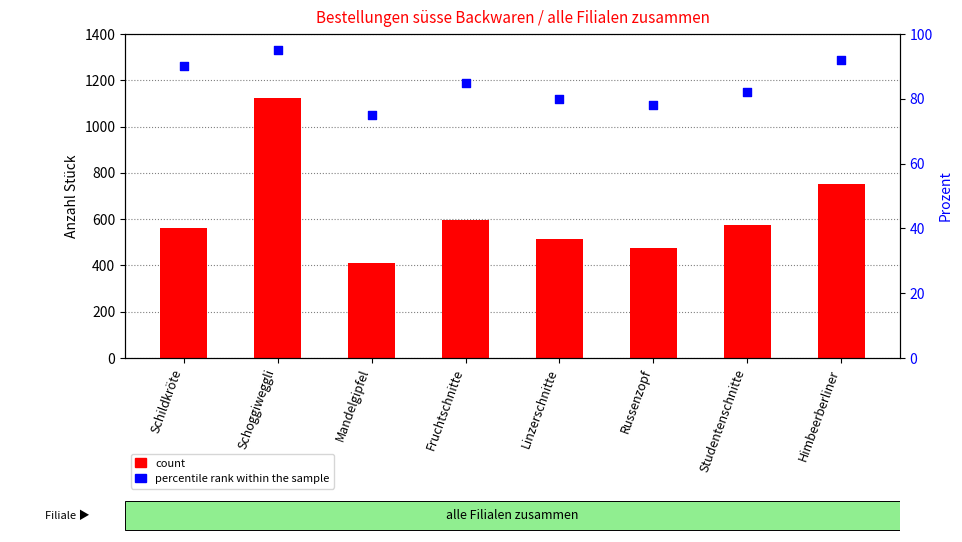

What is the total value across all series at Linzerschnitte?

595